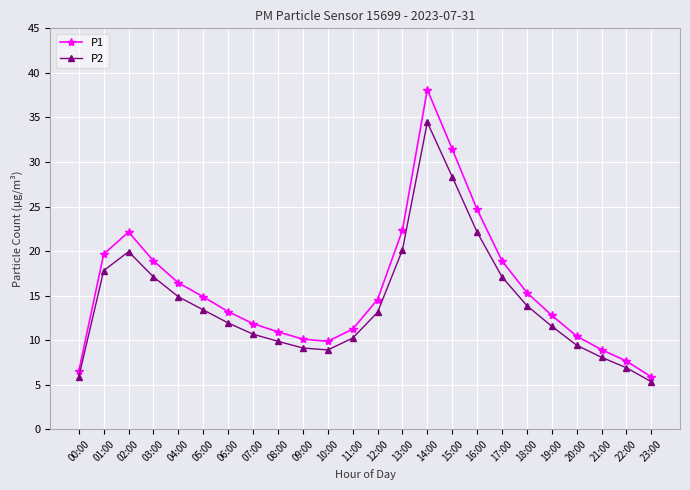

True or false: P2 and P1 cross at least once.

False